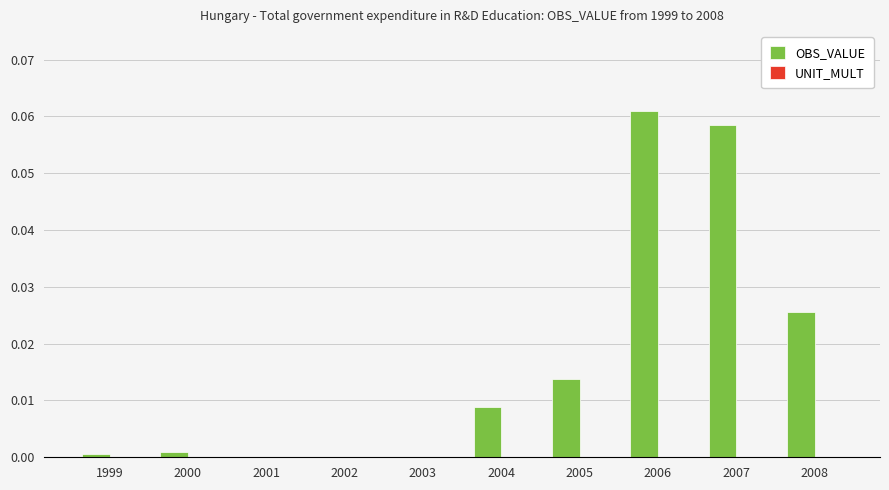

The chart shows a value of 0.0 at 2005. True or false?

True